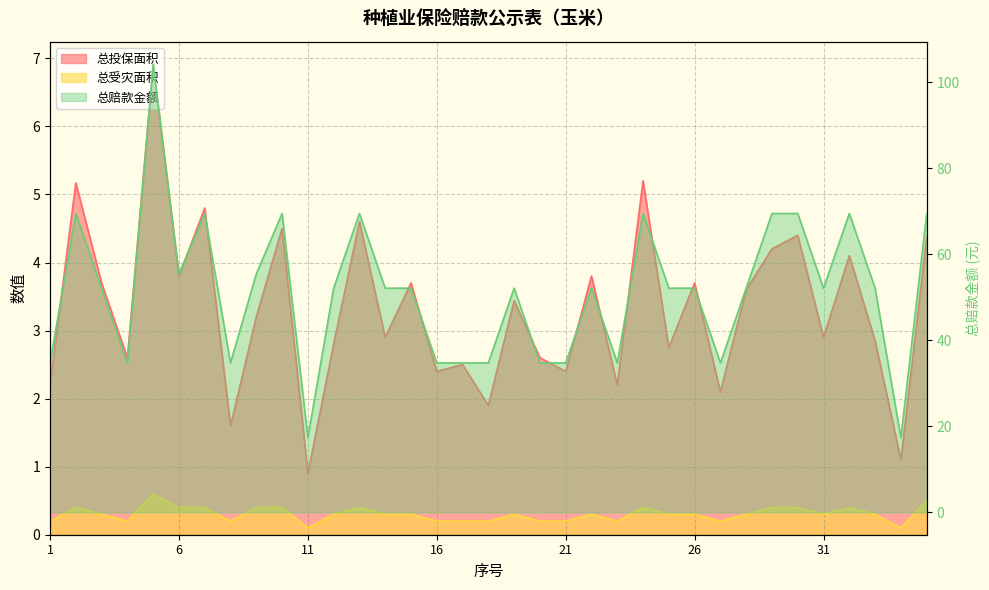

True or false: 总赔款金额 has a value of 52.9 at 17.

False